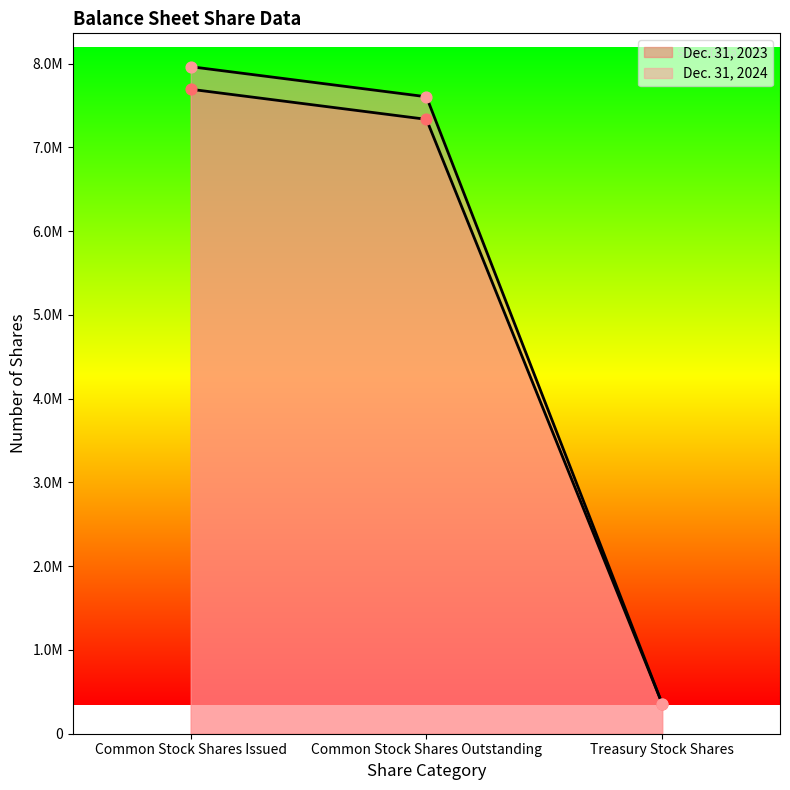

Which series has the largest total across all categories?

Dec. 31, 2024